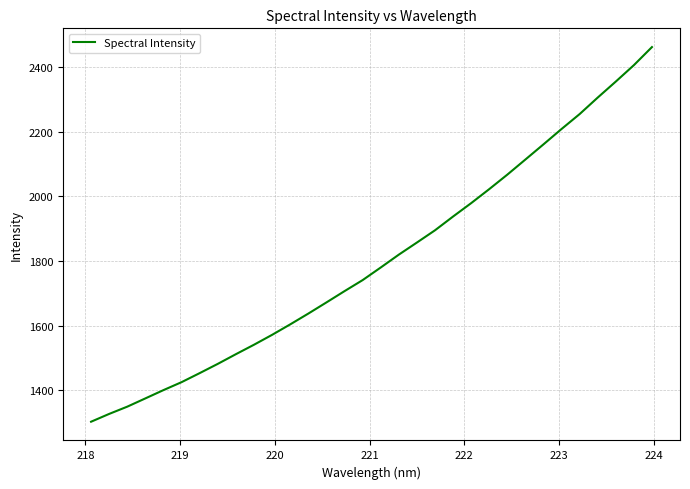

What is the minimum value shown in the chart?

1302.8